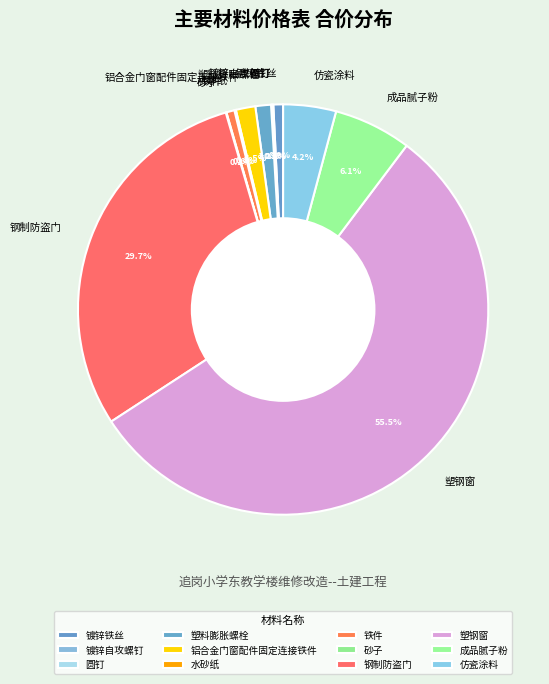

Which category accounts for the majority?

塑钢窗